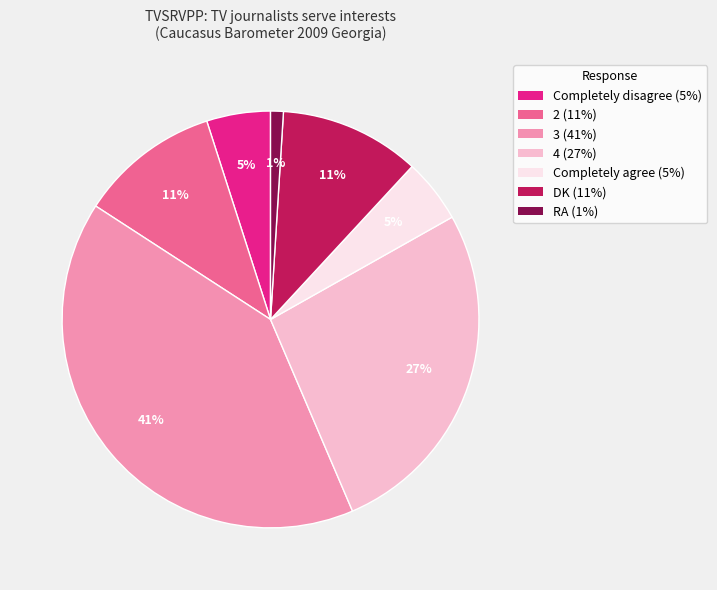

Combined, do Completely disagree and 4 account for over 50%?

No